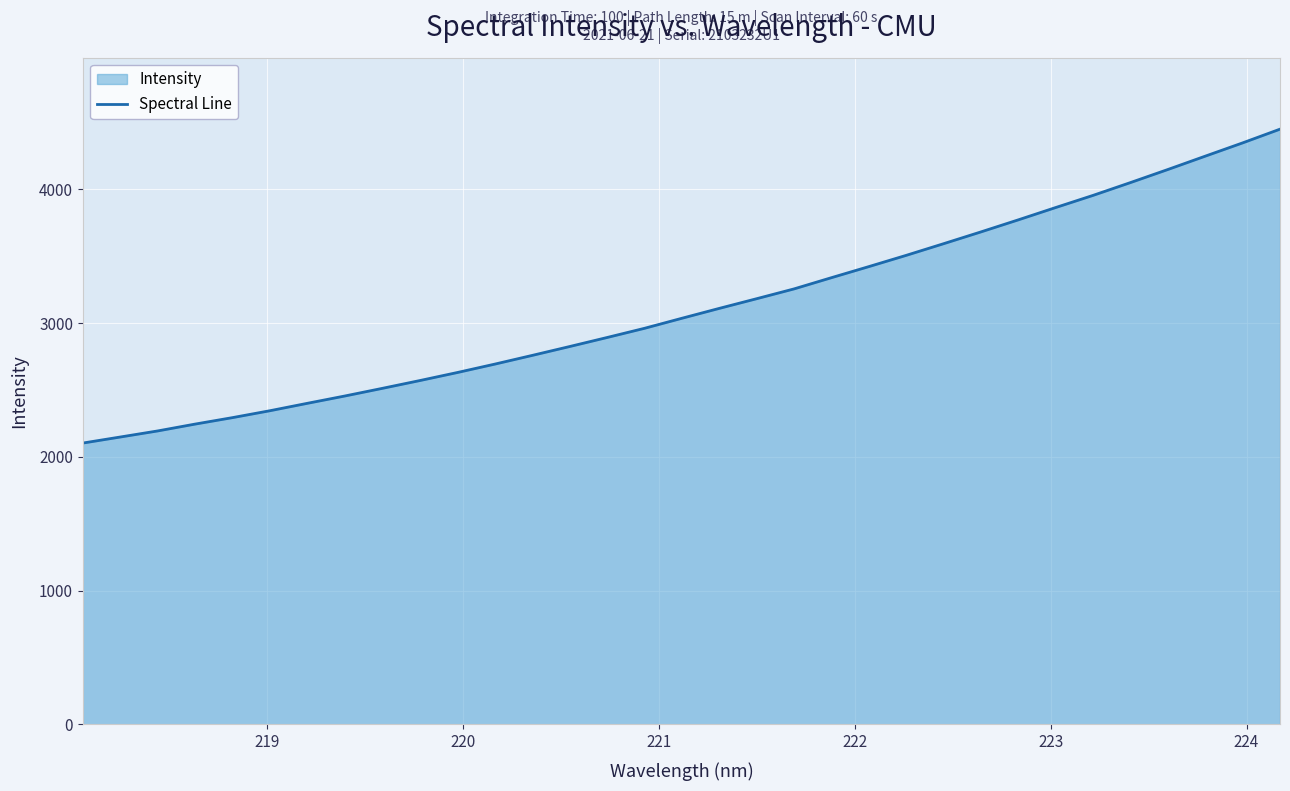

What is the difference between the maximum and minimum values?

2346.2